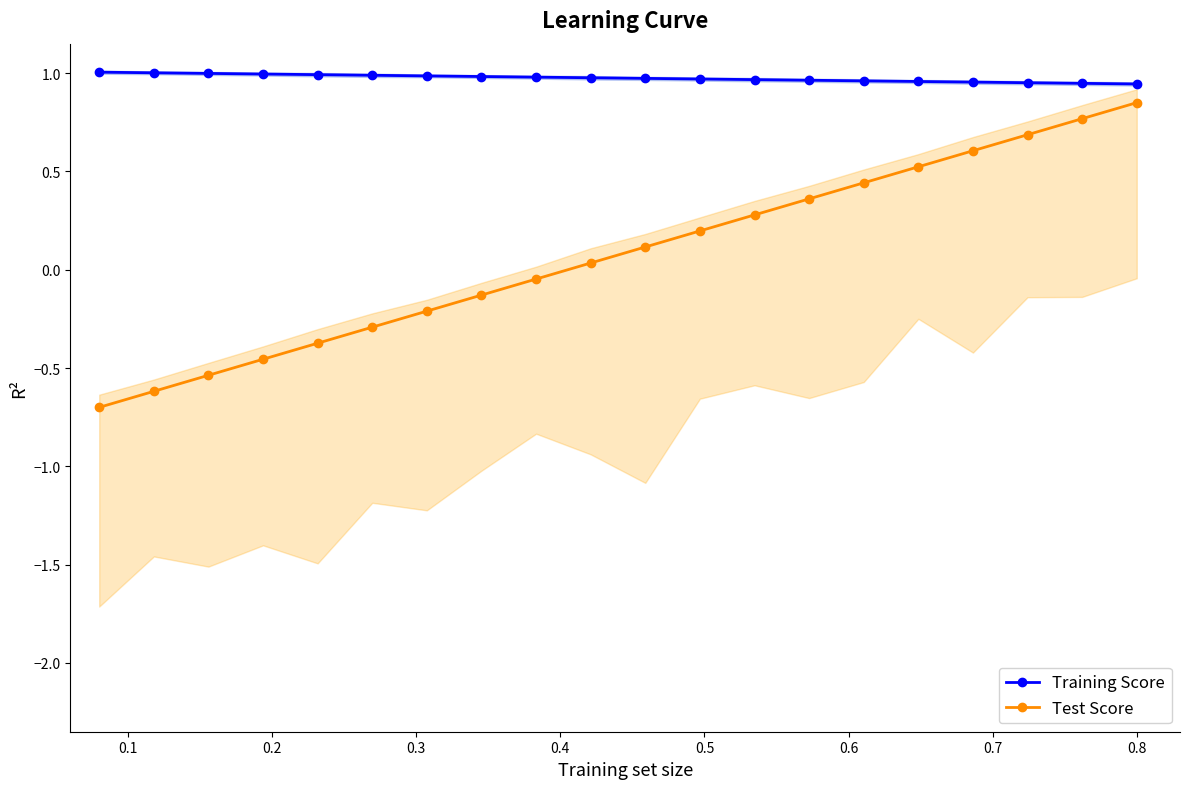

How many values in the Test Score series are below 0?

9